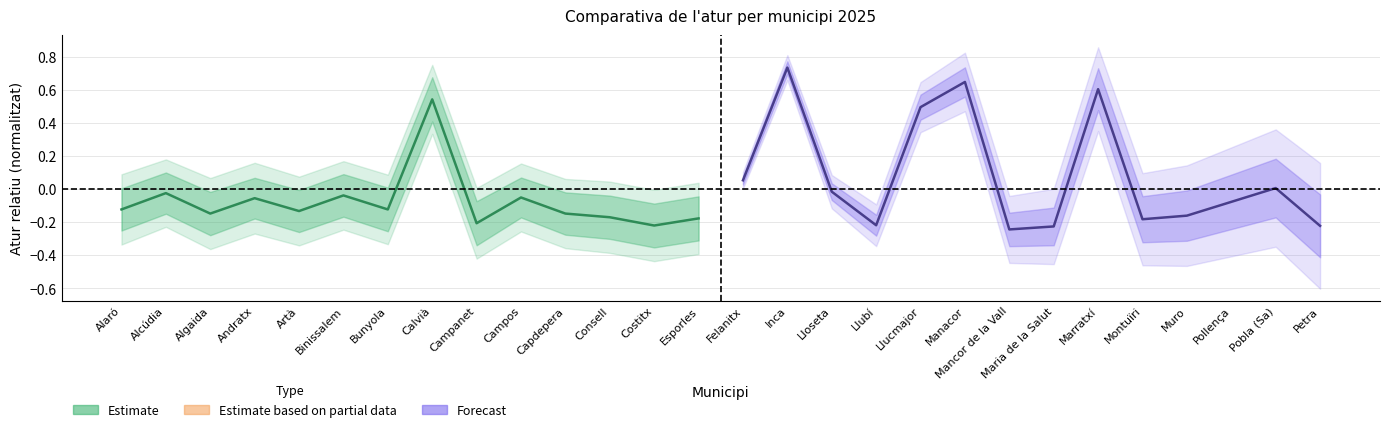

How many lines are shown in the chart?

2